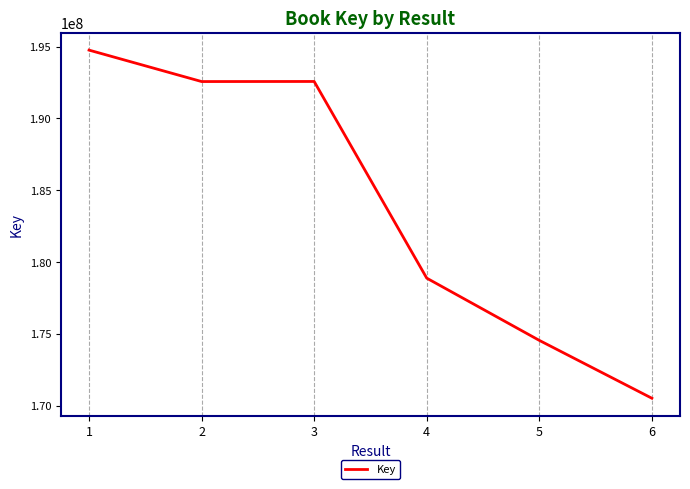

The value at 4 is 178879244. True or false?

True